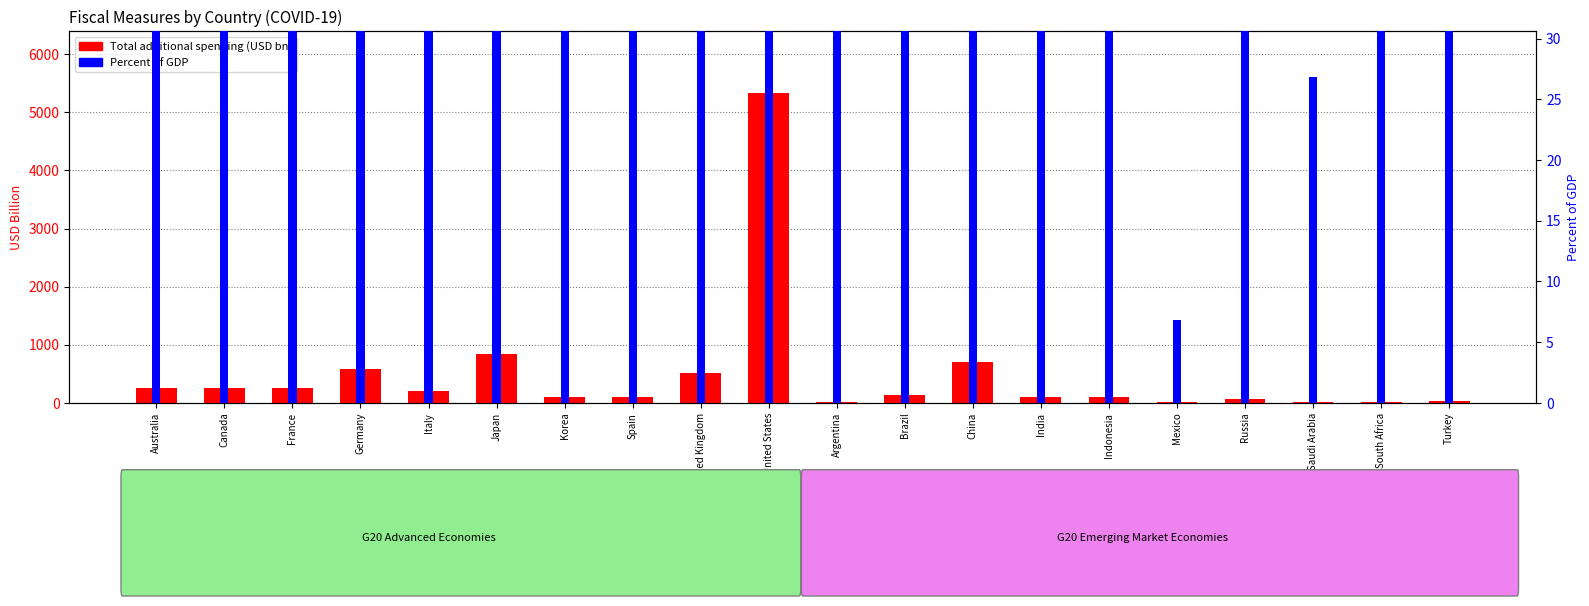

What position from the right is South Africa?

2